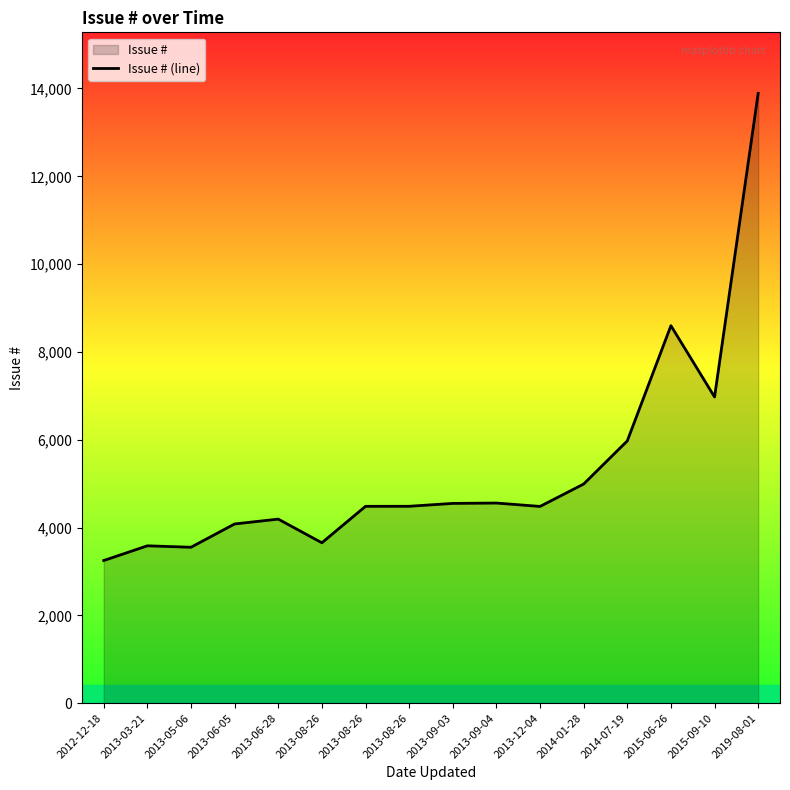

What is the maximum value shown in the chart?

13890